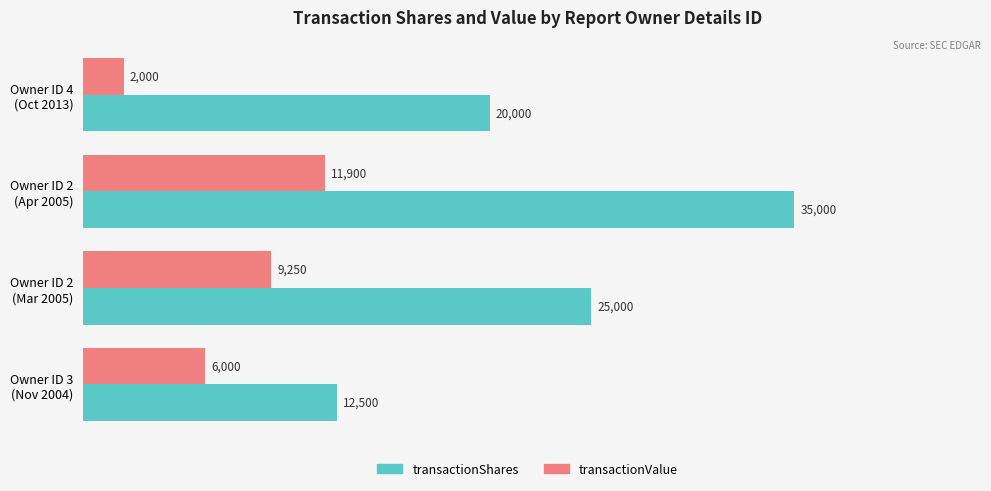

How many transactionValue values are between 6000 and 11900?

3